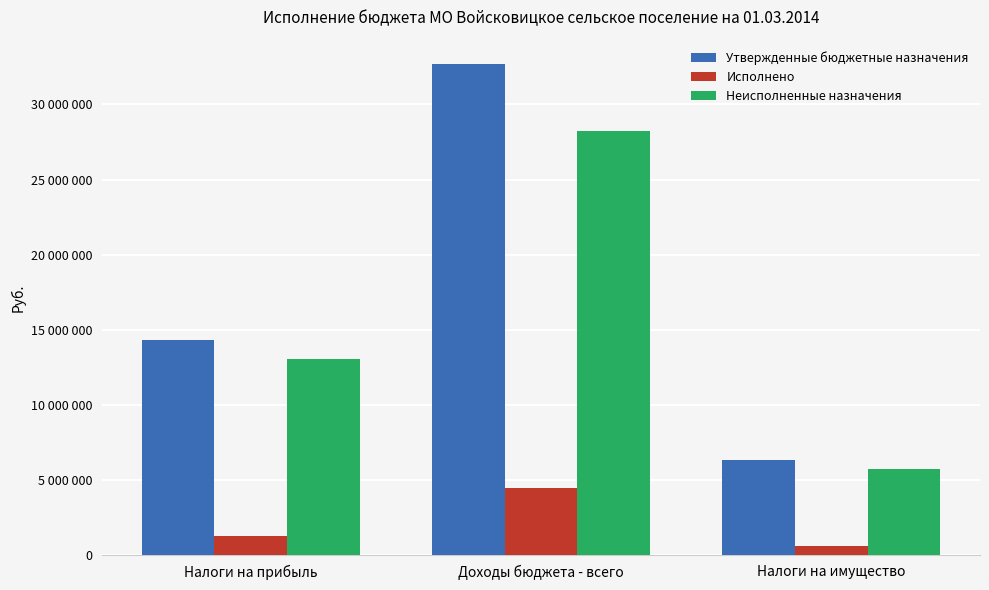

What is the difference between the Утвержденные бюджетные назначения values at Налоги на имущество and Налоги на прибыль?

7958400.0